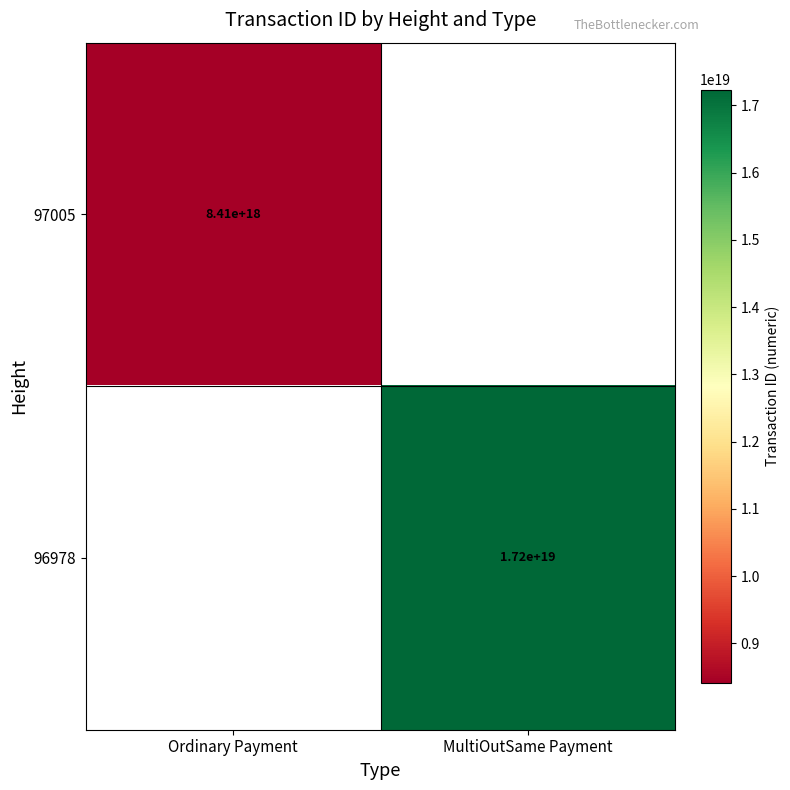

The value of 96978 at MultiOutSame Payment is 4584116199932376576. True or false?

False